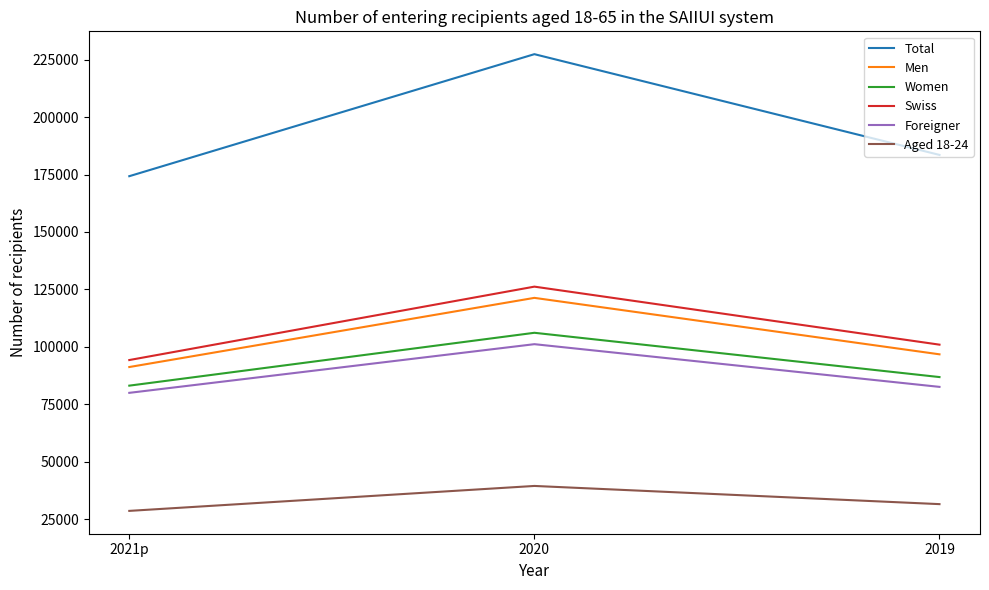

Where is Men nearest to the value 106245?

2019